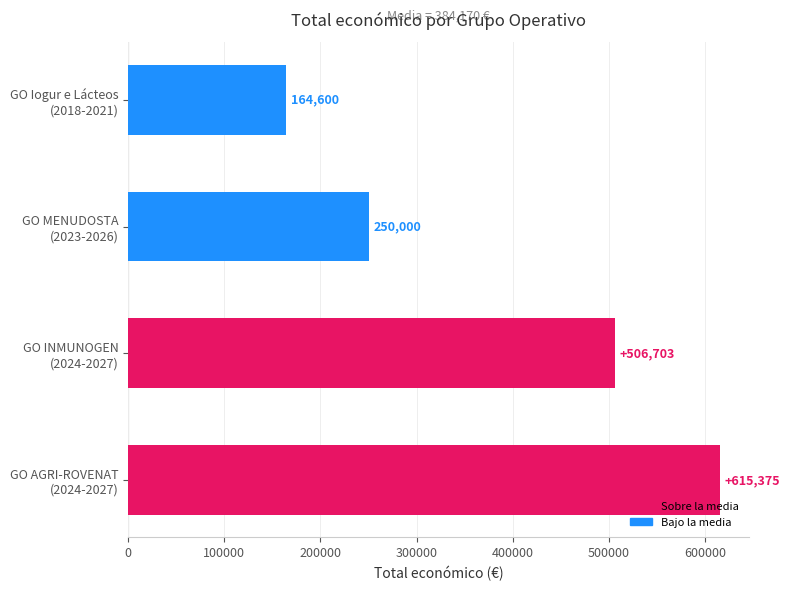

Where is the data nearest to the value 389987?

GO INMUNOGEN
(2024-2027)